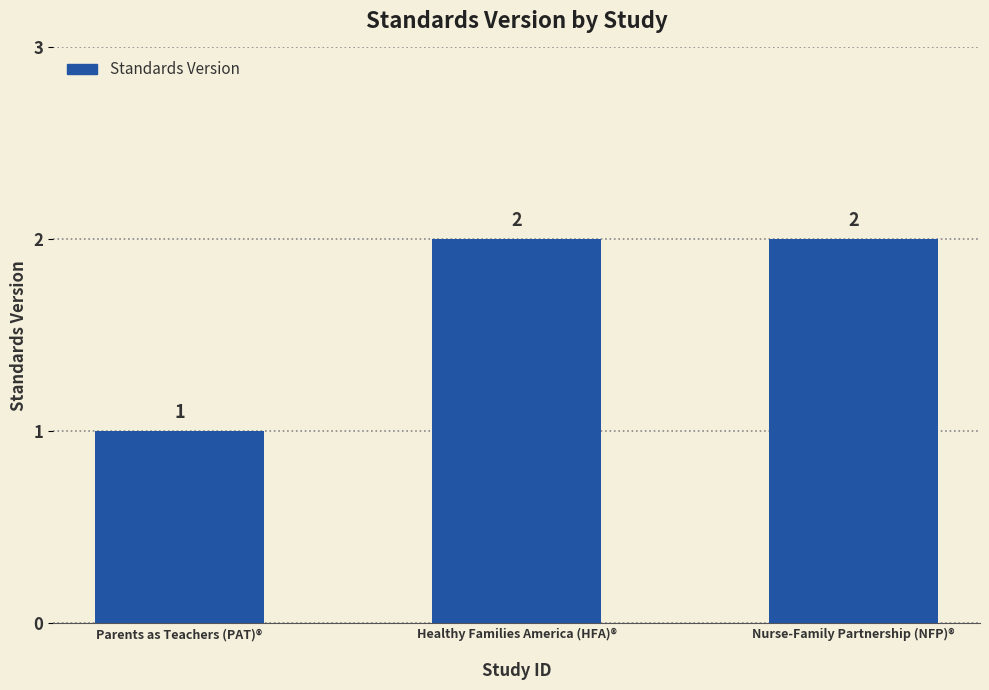

Reading left to right, transcribe all the data shown in this chart.

Parents as Teachers (PAT)®
=1	Healthy Families America (HFA)®
=2	Nurse-Family Partnership (NFP)®
=2